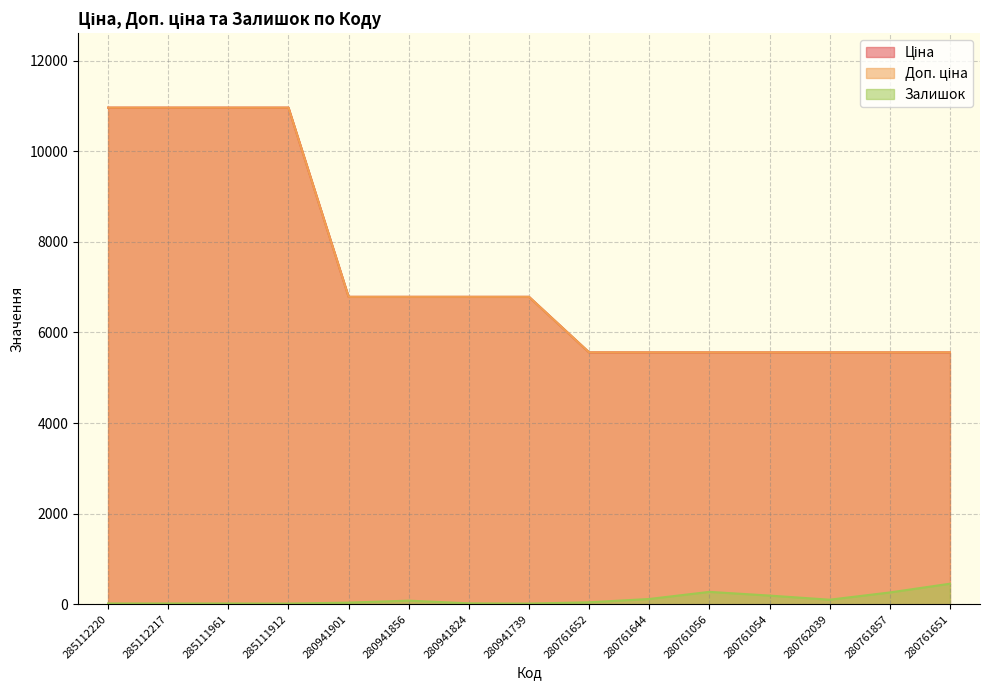

True or false: Залишок has a value of 22.8 at 285111961.

False